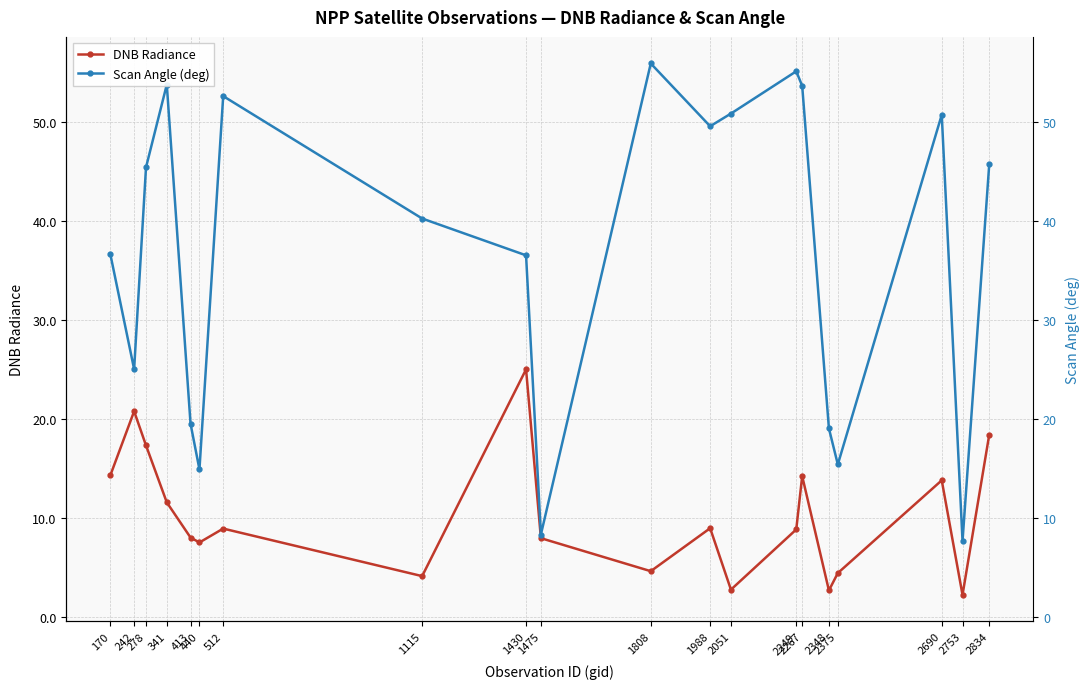

How many lines are shown in the chart?

2